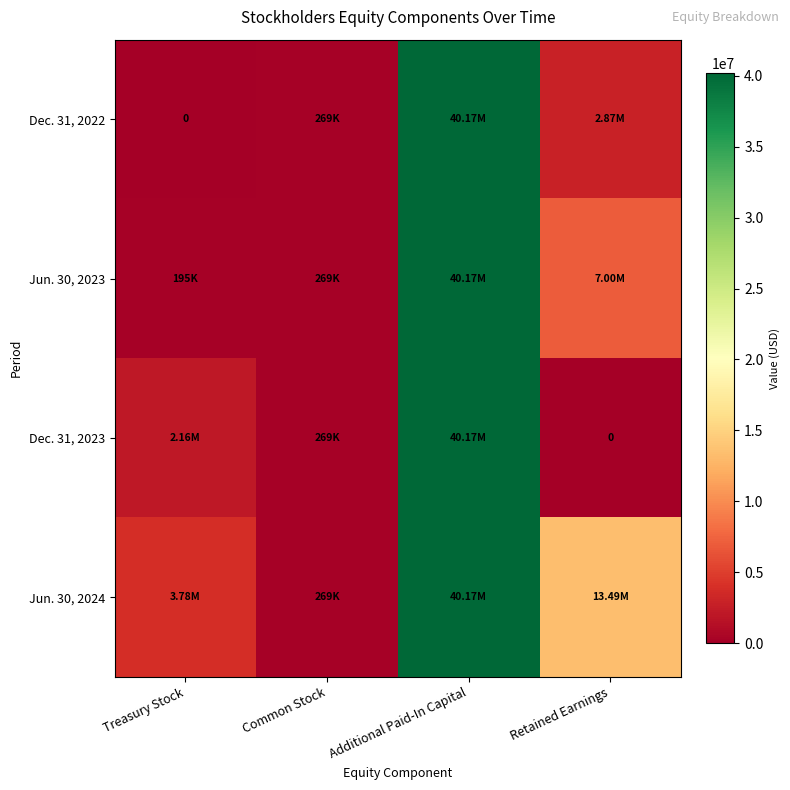

Which series has the largest range (max minus min)?

Dec. 31, 2022